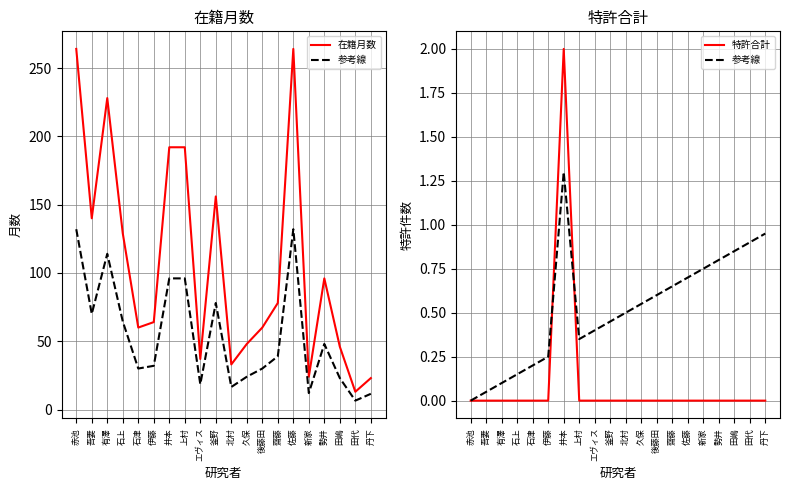

True or false: 在籍月数 has more than 2 interior local peaks.

True